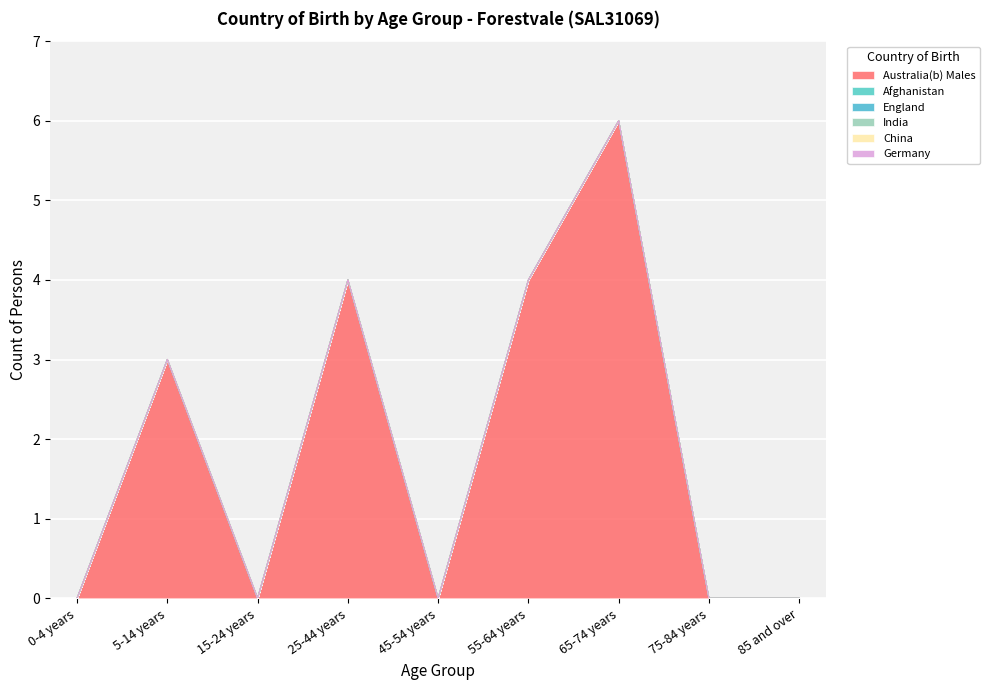

Reading left to right, transcribe all the data shown in this chart.

Australia(b) Males: 0	3	0	4	0	4	6	0	0
Afghanistan: 0	0	0	0	0	0	0	0	0
England: 0	0	0	0	0	0	0	0	0
India: 0	0	0	0	0	0	0	0	0
China: 0	0	0	0	0	0	0	0	0
Germany: 0	0	0	0	0	0	0	0	0